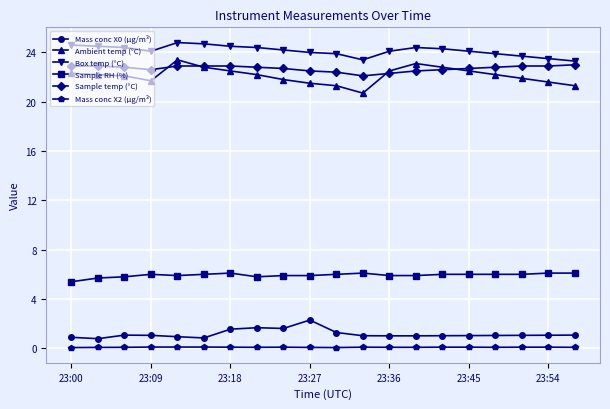

True or false: Mass conc X0 (μg/m³) and Sample RH (%) cross at least once.

False